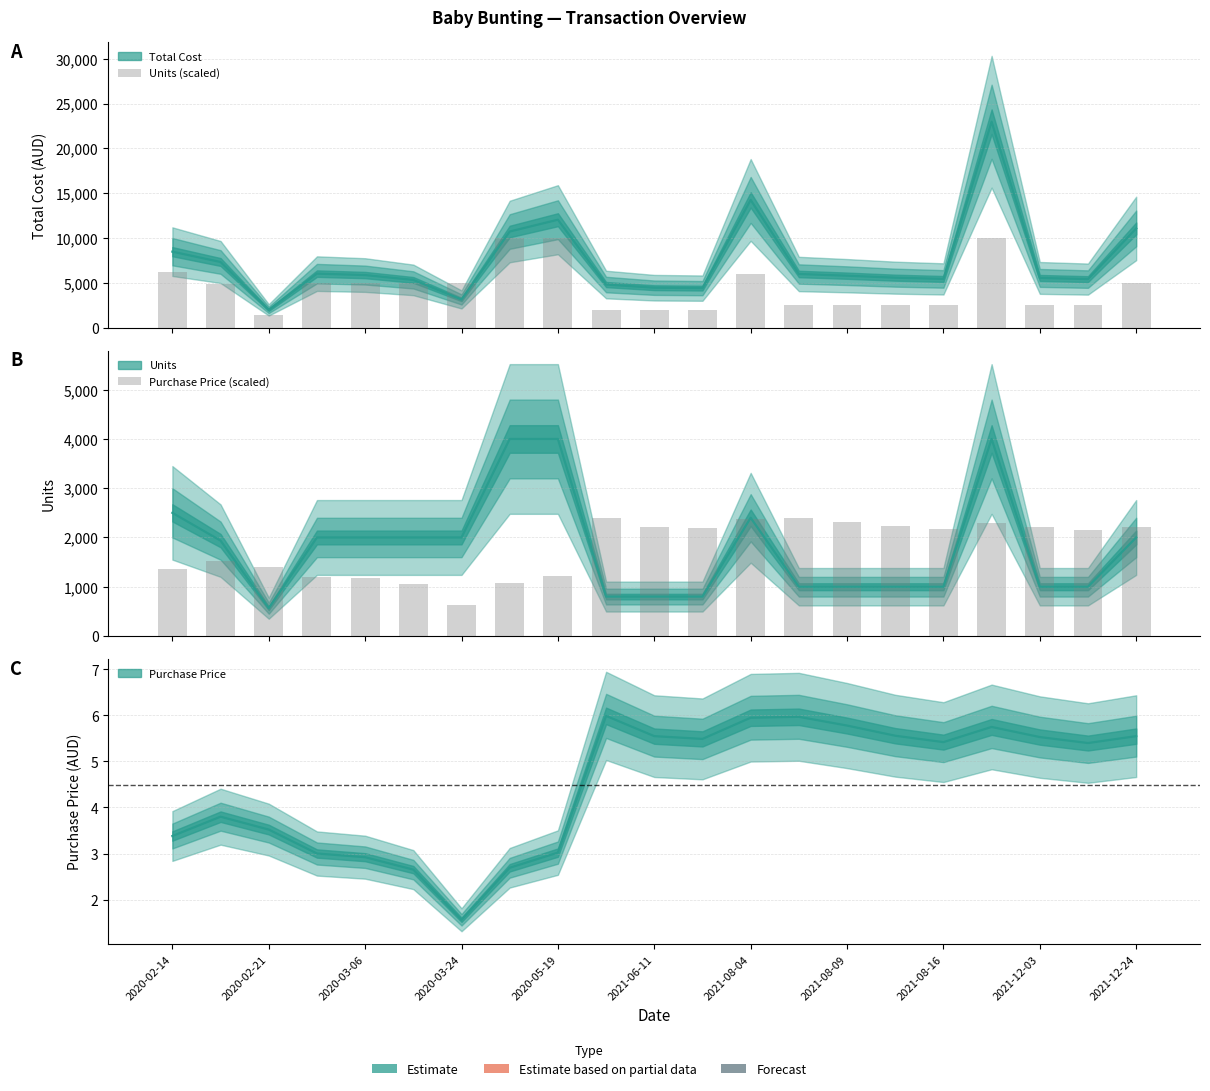

Is it true that Units (scaled) equals 1286.8 at 2021-12-03?

False